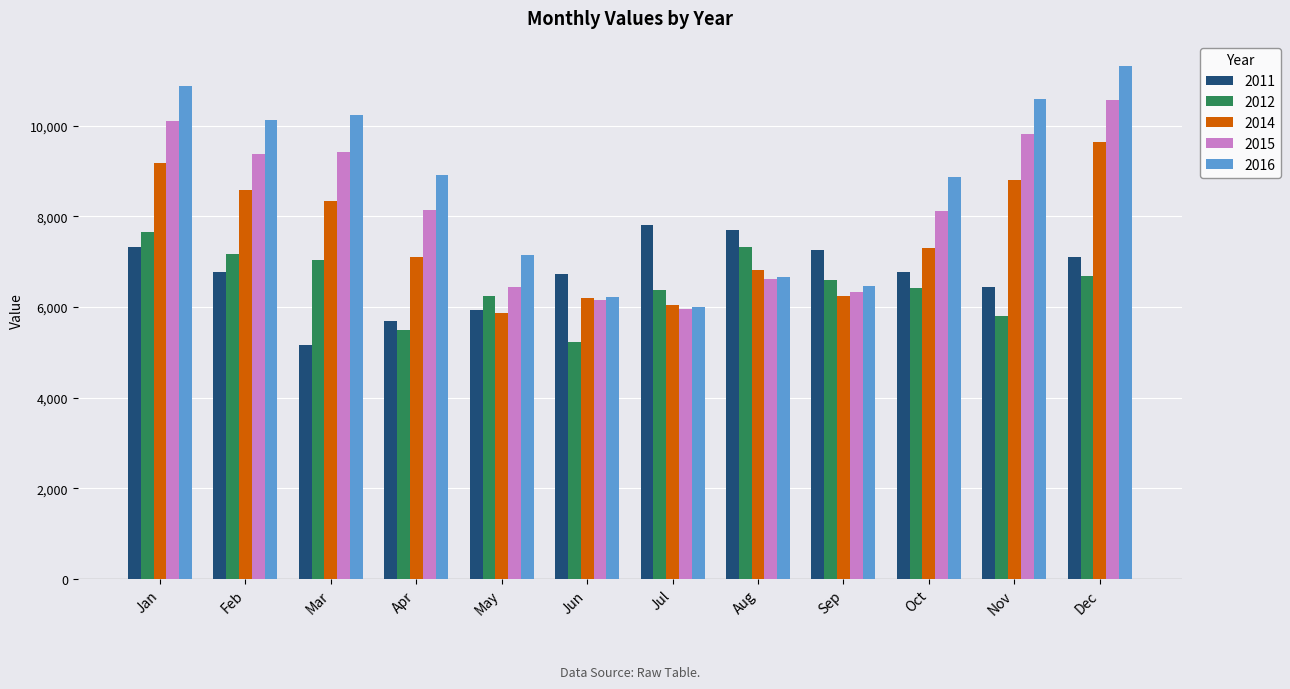

The 2014 series shows 10946.6 at Aug. True or false?

False